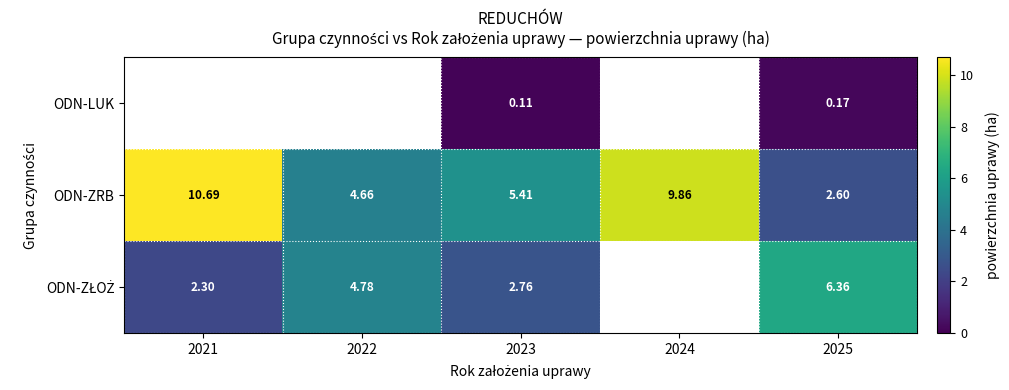

Read the ODN-LUK value at 2023.

0.1